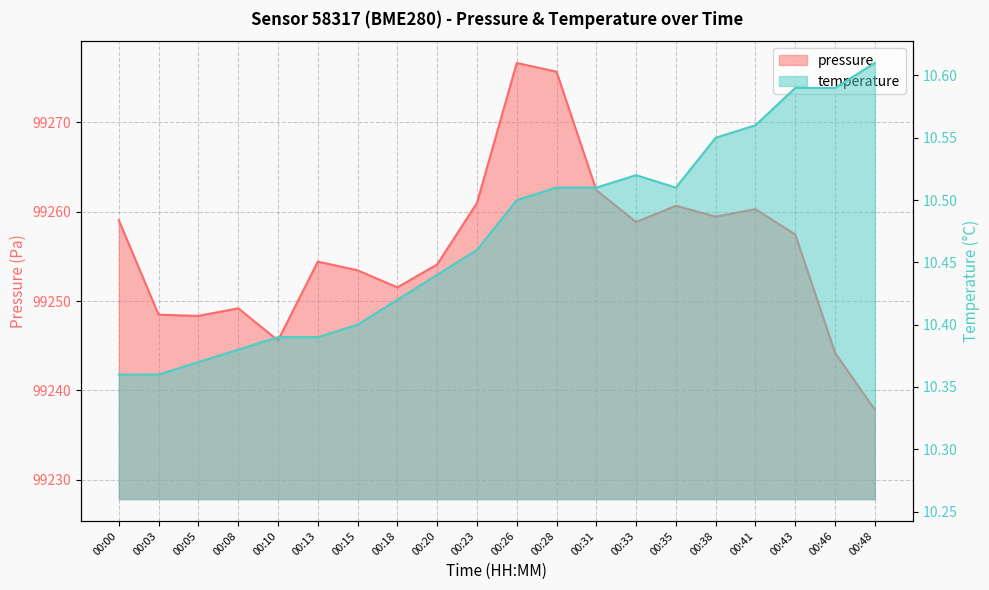

Which series has the widest spread of values?

pressure